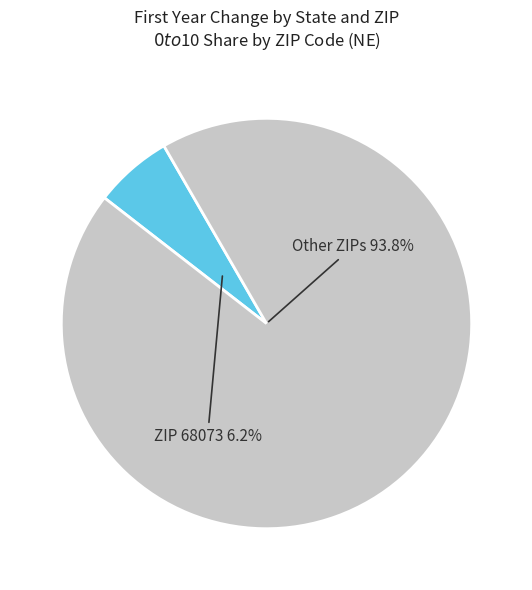

To the nearest percent, what is the difference between the largest and smallest slice percentages?

88%